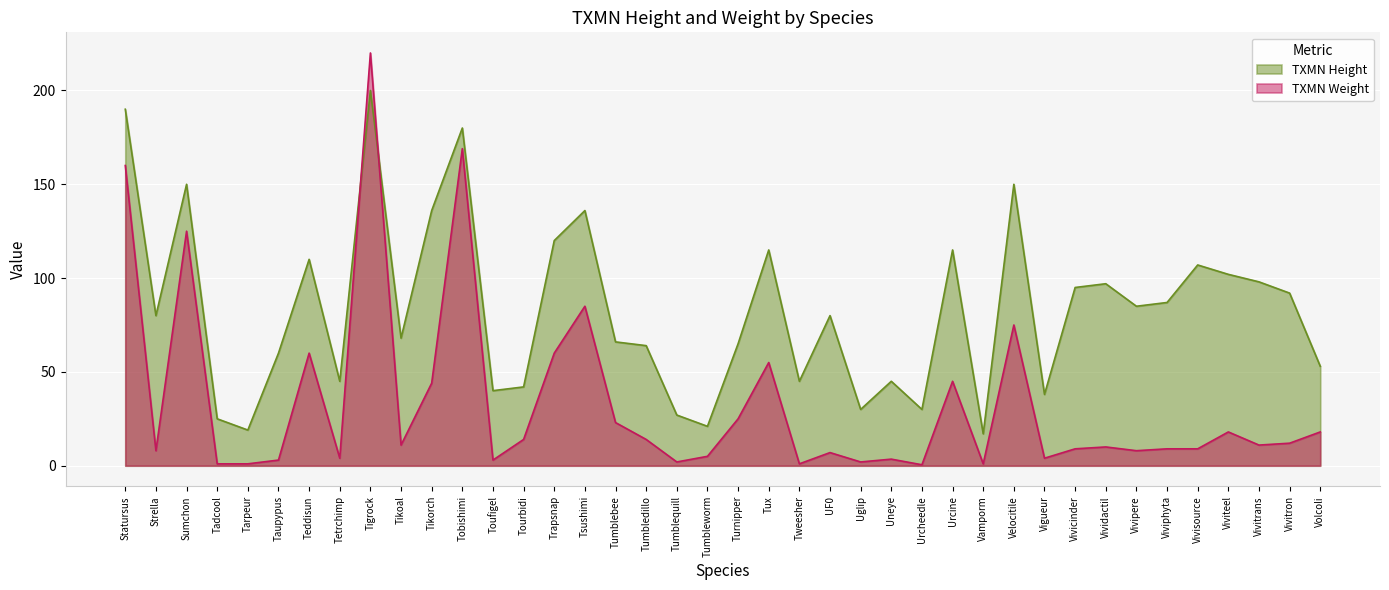

The value of TXMN Height at Vamporm is 17.0. True or false?

True